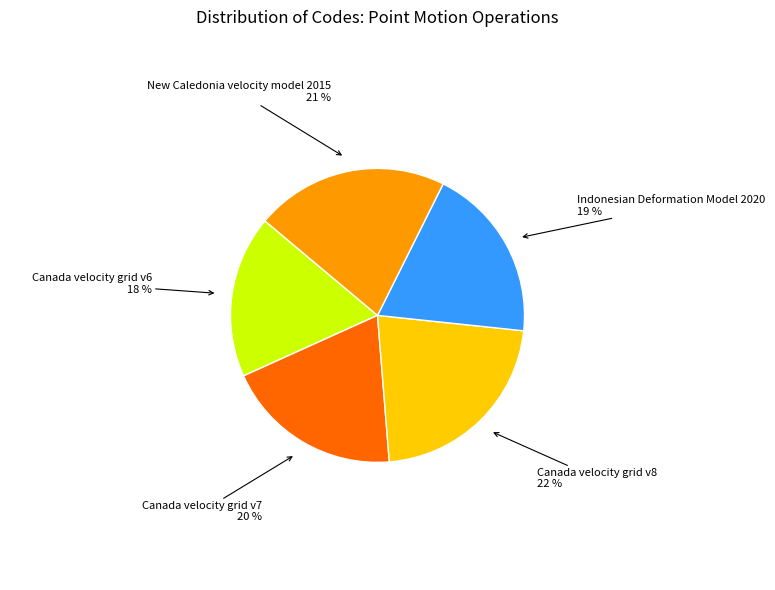

To the nearest percent, what is the difference between the largest and smallest slice percentages?

4%